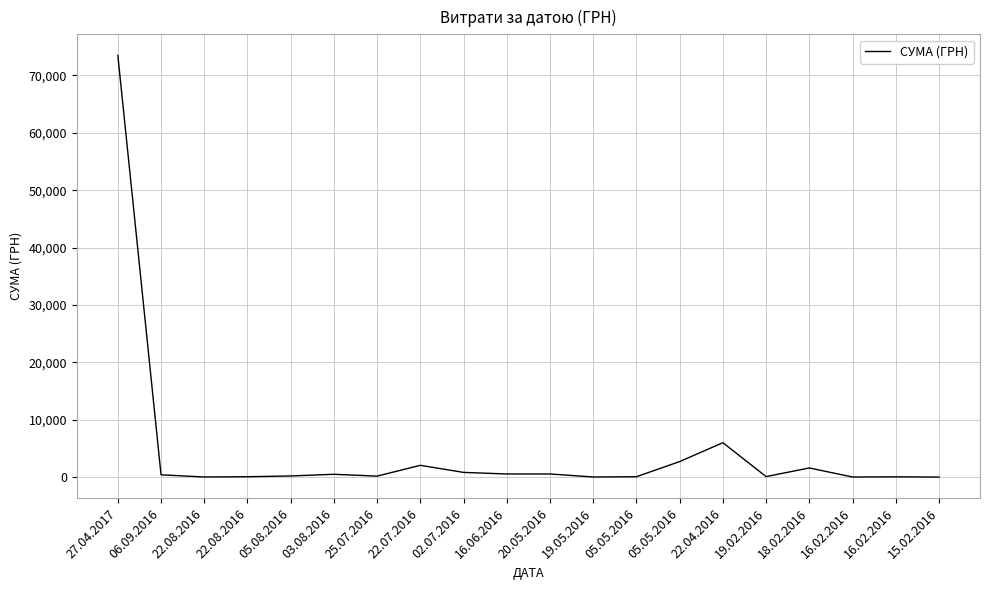

What is the label of the 2nd point from the left?

06.09.2016